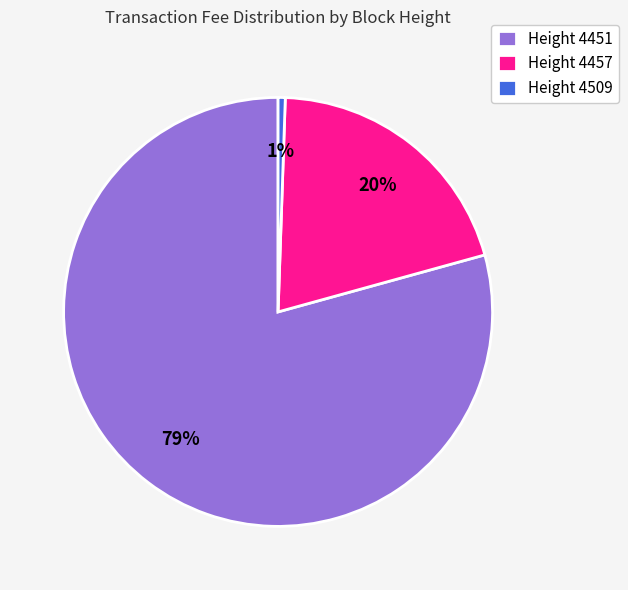

To the nearest percent, what is the average slice percentage?

33%